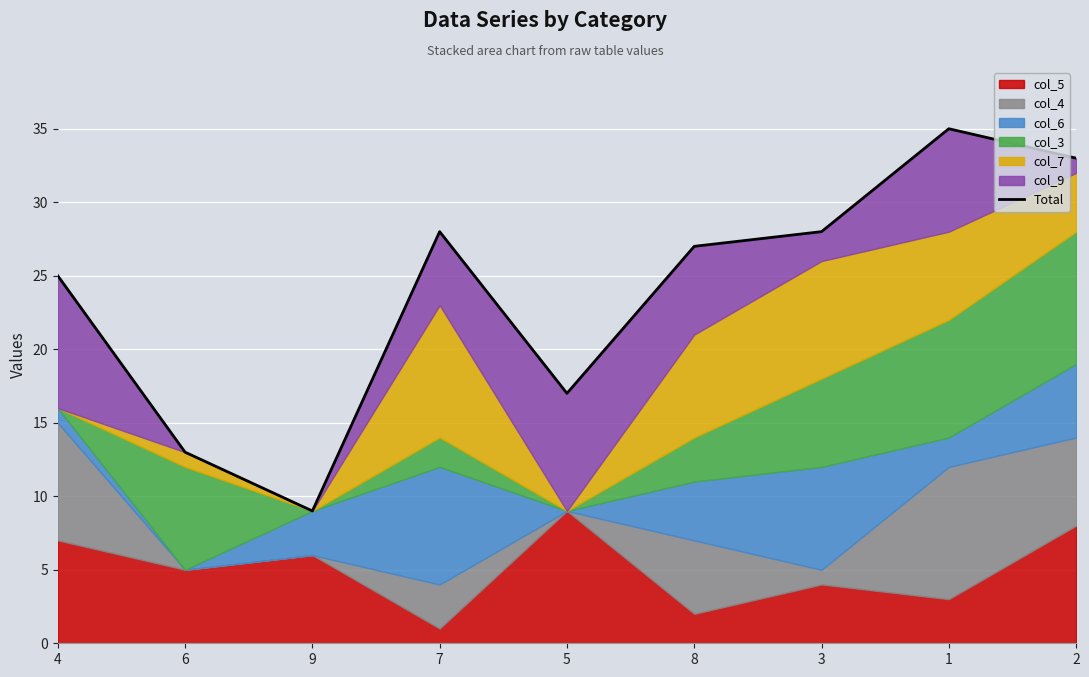

What is the change in value from 8 to 2?

+6